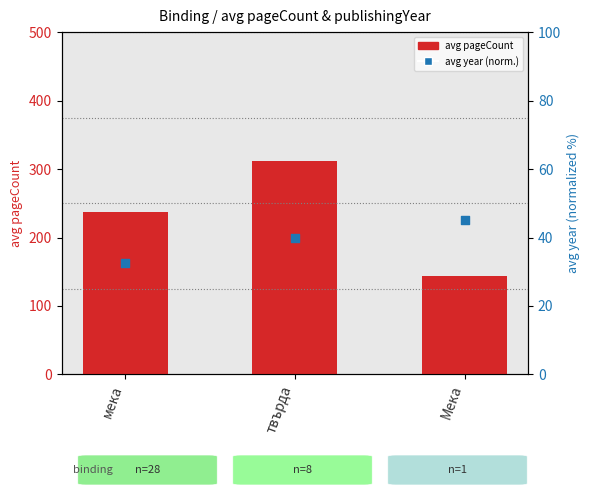

Which series has the largest total across all categories?

avg pageCount